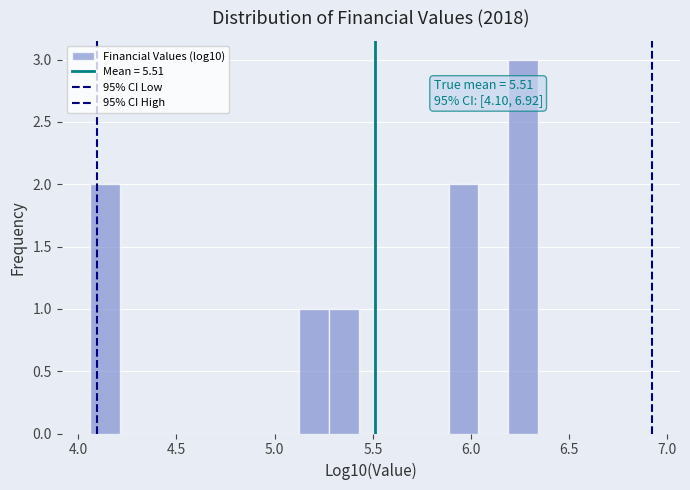

Read against the x-axis, roughly where is the centre of the tallest bar?

6.25